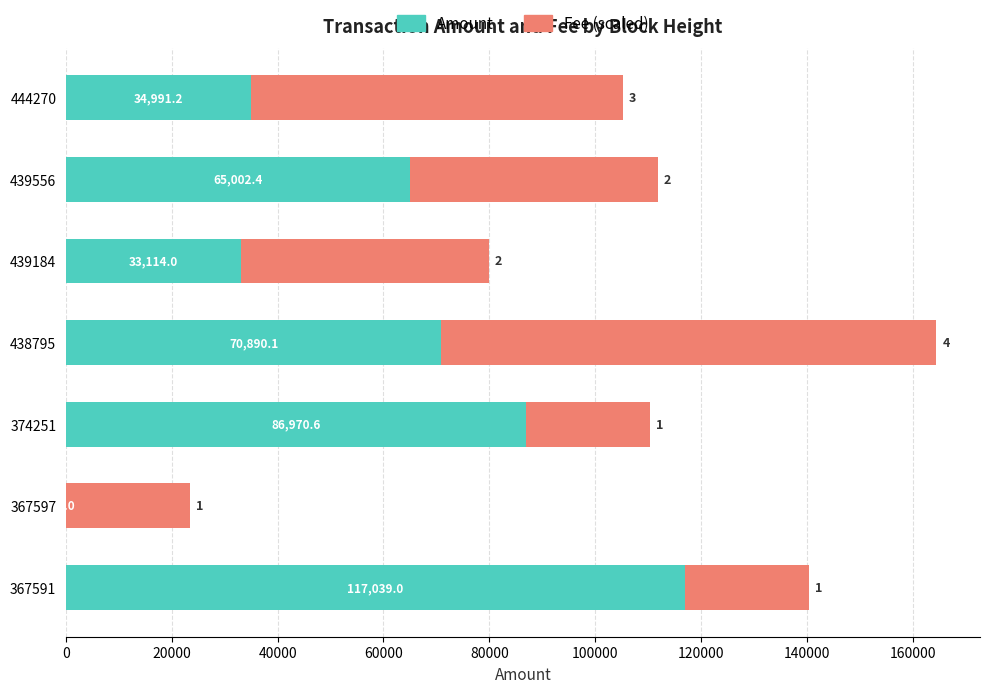

At which category is the sum across all series the highest?

438795